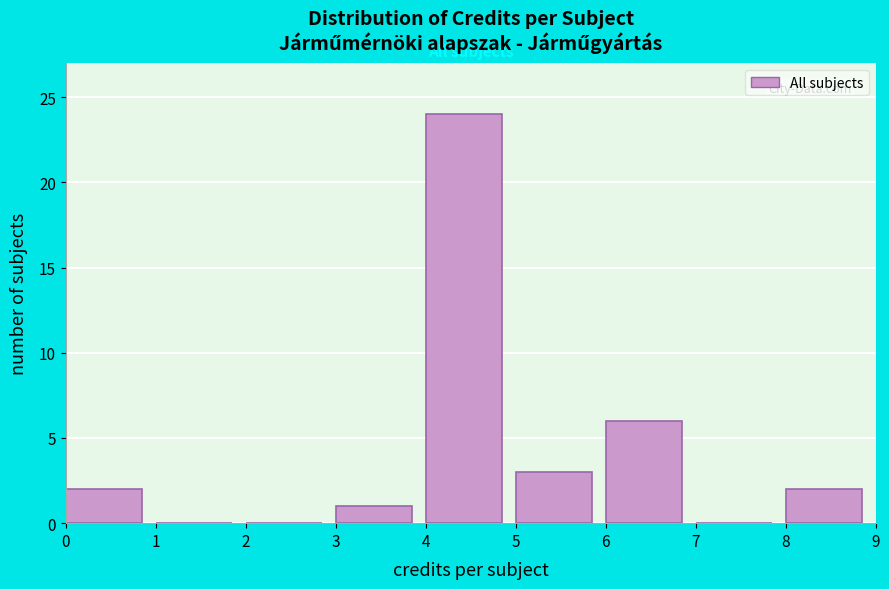

What is the height of the bar covering 6 to 7 on the x-axis? The values are not printed on the chart, so give them approximately, as read against the axis.

6